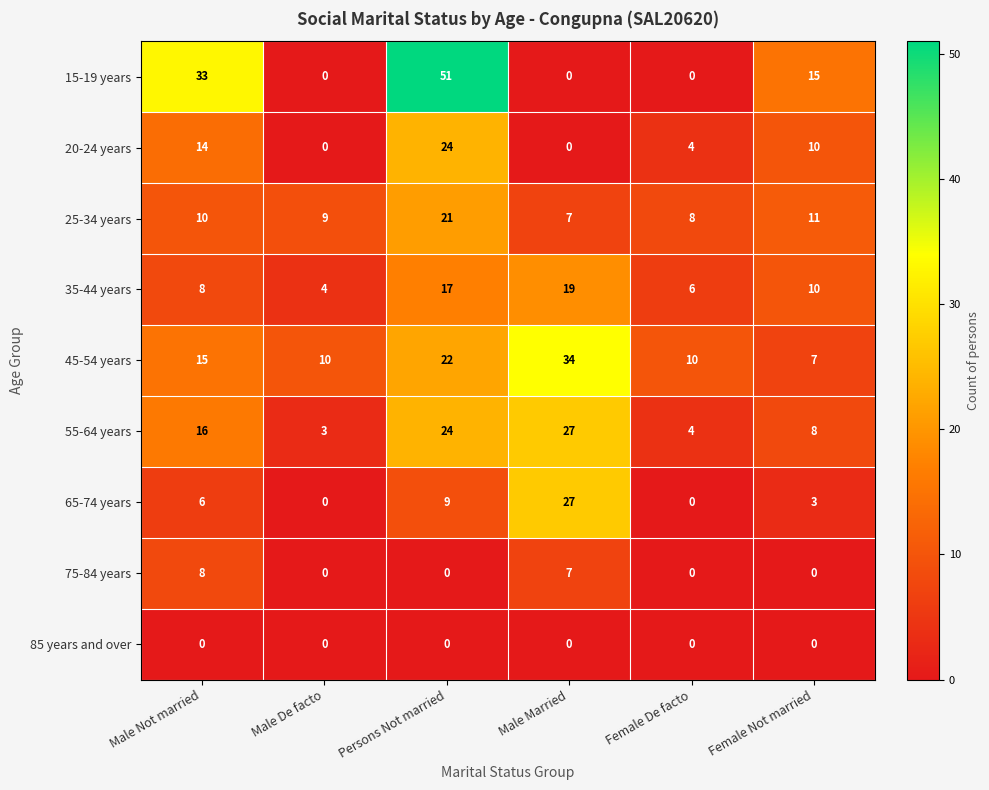

What is the maximum value shown in the chart?

51